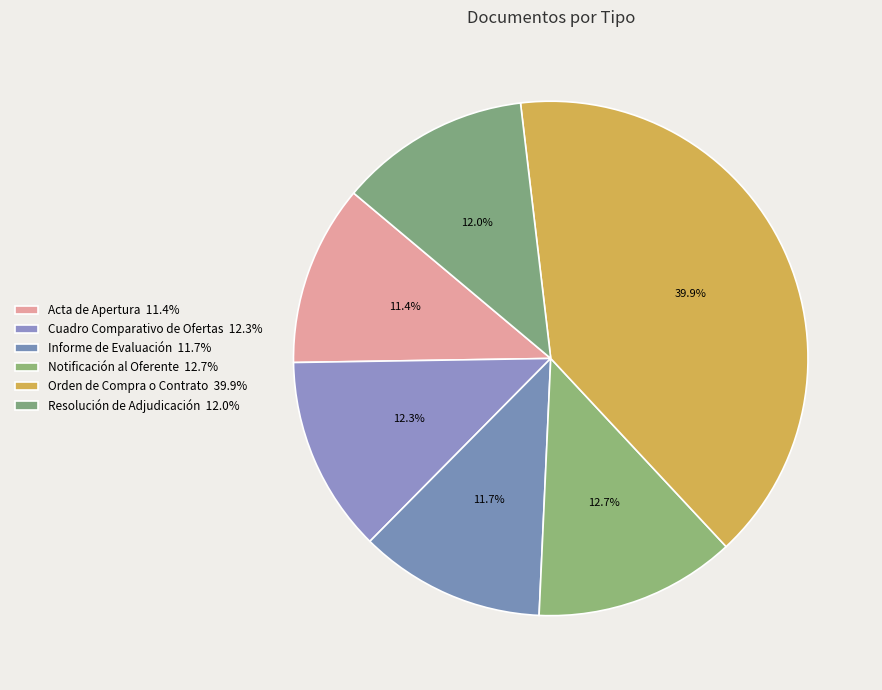

What is the largest slice in the pie chart?

Orden de Compra o Contrato